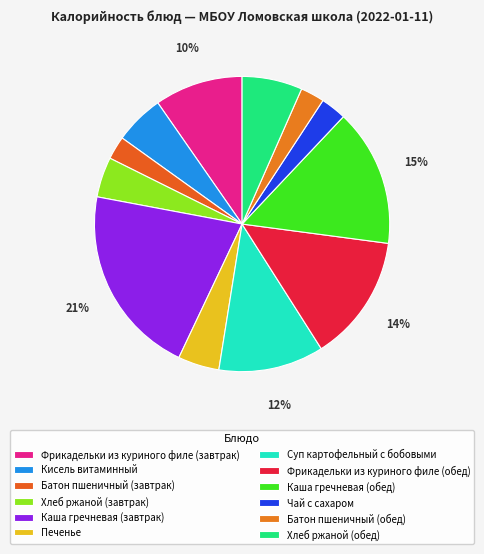

To the nearest percent, what is the average slice percentage?

8%